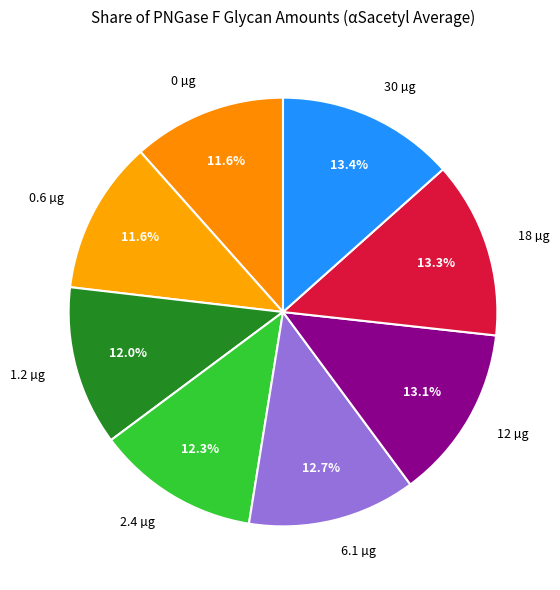

To the nearest percent, what is the average slice percentage?

12%